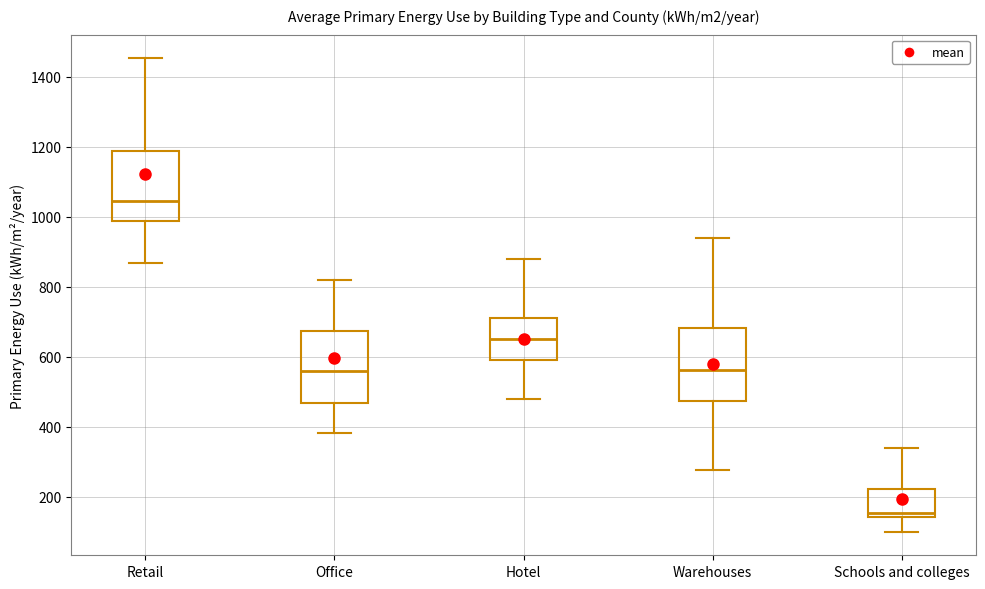

Which box's median line is the lowest?

Schools and colleges